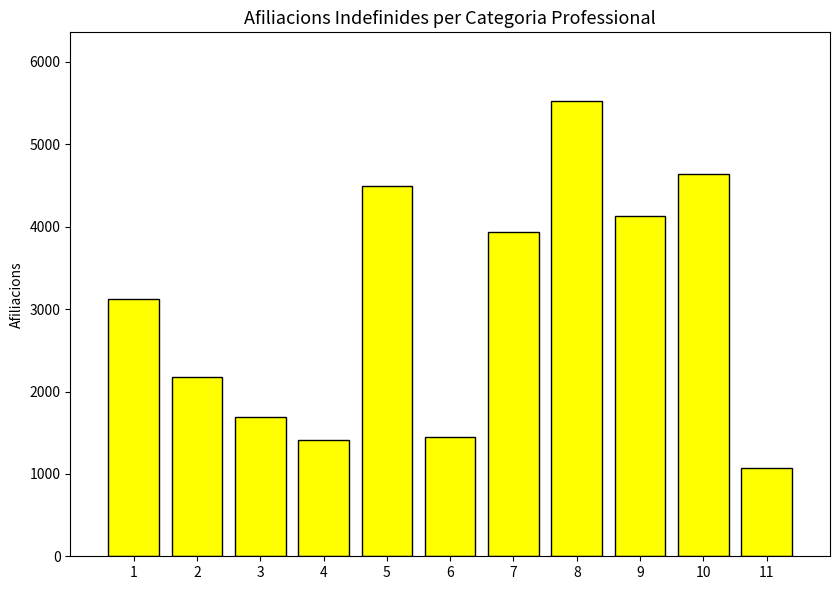

Reading left to right, list all the values displayed in this chart.

1=3125	2=2170	3=1685	4=1410	5=4490	6=1450	7=3935	8=5530	9=4130	10=4645	11=1070